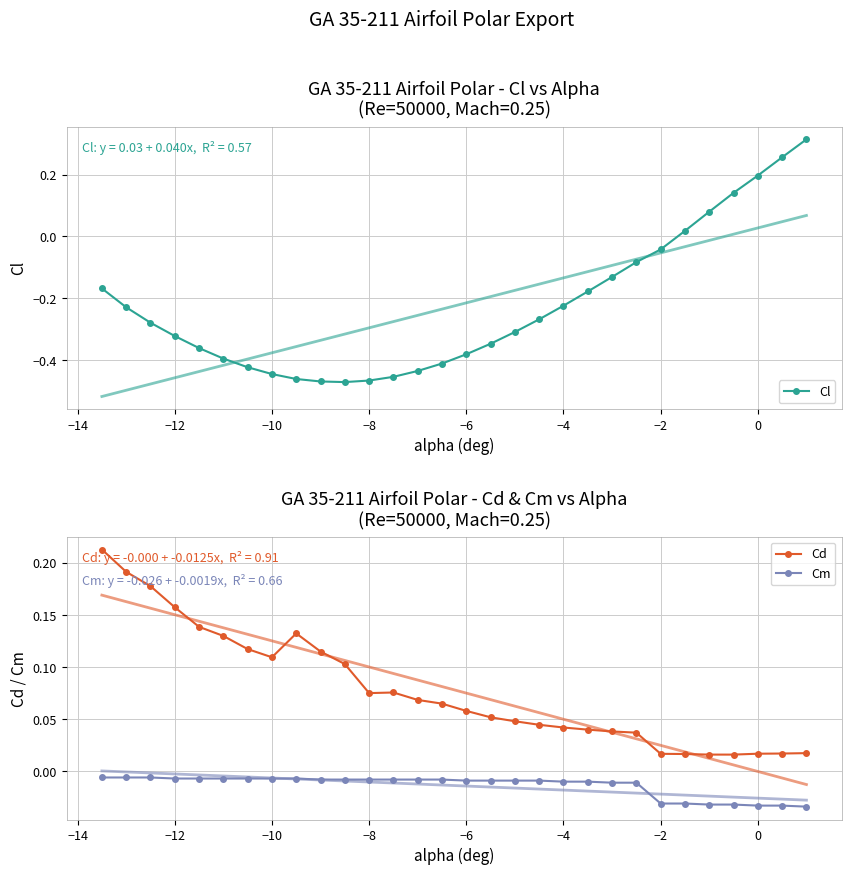

How many lines are shown in the chart?

3